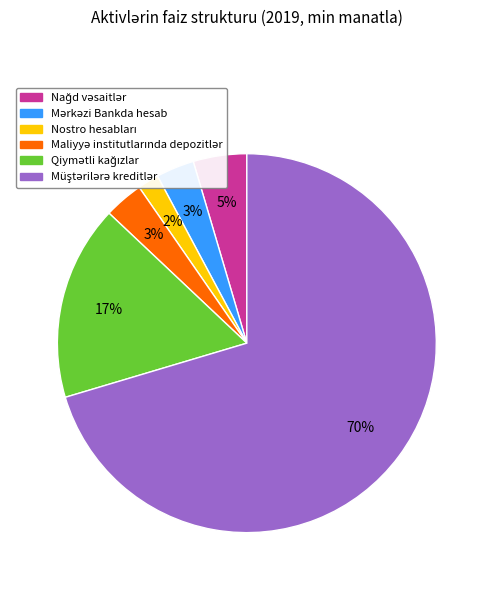

Does any single category account for the majority?

Yes